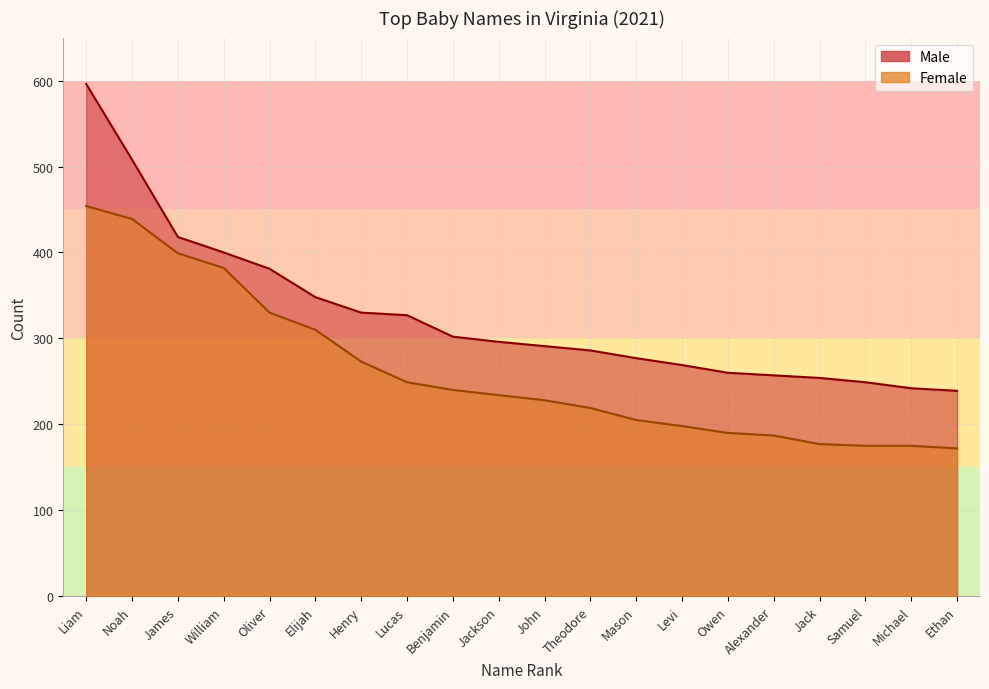

Reading left to right, transcribe all the data shown in this chart.

Male: Liam=596	Noah=508	James=418	William=400	Oliver=381	Elijah=348	Henry=330	Lucas=327	Benjamin=302	Jackson=296	John=291	Theodore=286	Mason=277	Levi=269	Owen=260	Alexander=257	Jack=254	Samuel=249	Michael=242	Ethan=239
Female: Liam=454	Noah=439	James=399	William=382	Oliver=330	Elijah=310	Henry=273	Lucas=249	Benjamin=240	Jackson=234	John=228	Theodore=219	Mason=205	Levi=198	Owen=190	Alexander=187	Jack=177	Samuel=175	Michael=175	Ethan=172